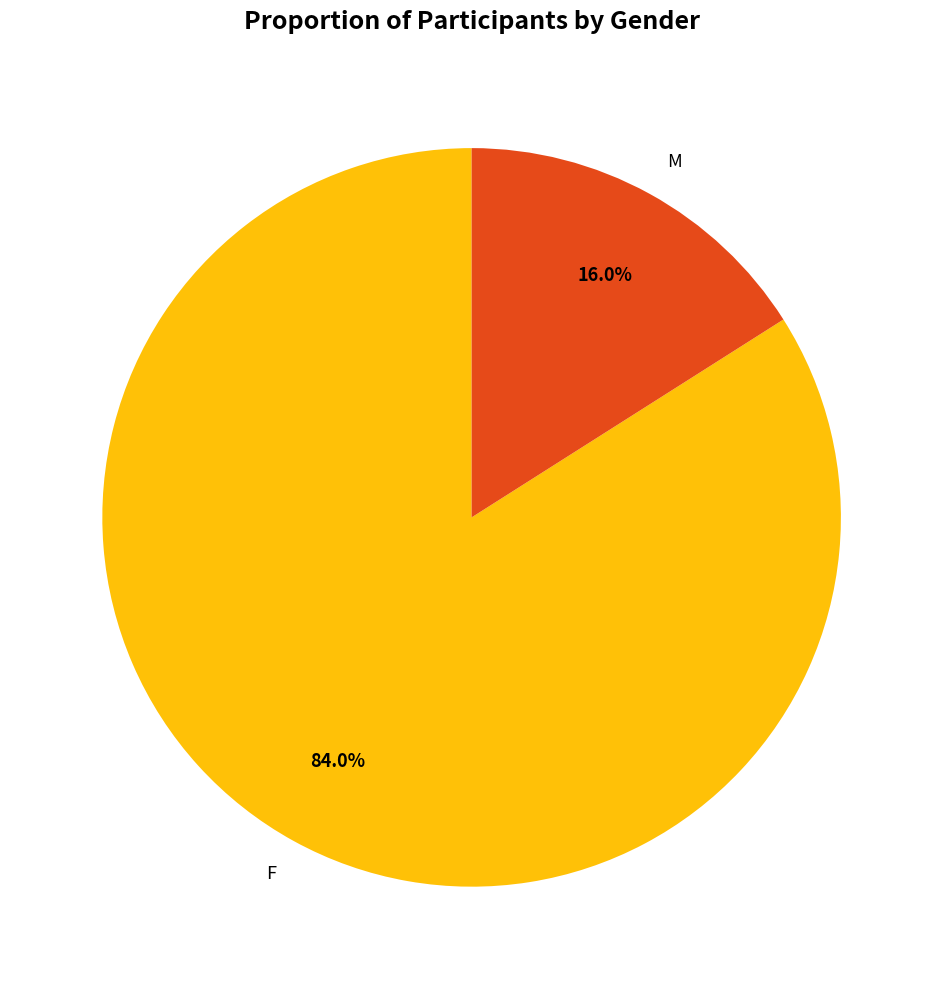

What percentage is the F slice, to the nearest percent?

84%